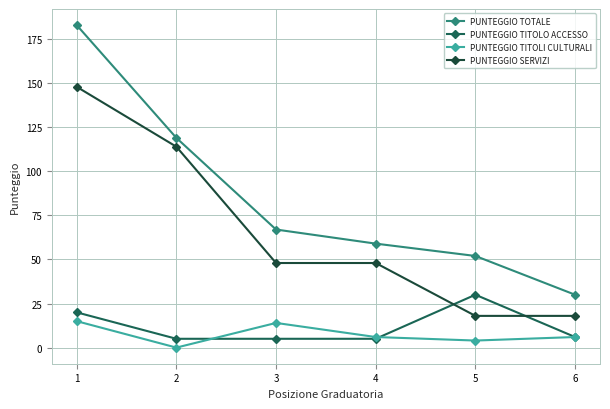

Which series has the largest range (max minus min)?

PUNTEGGIO TOTALE